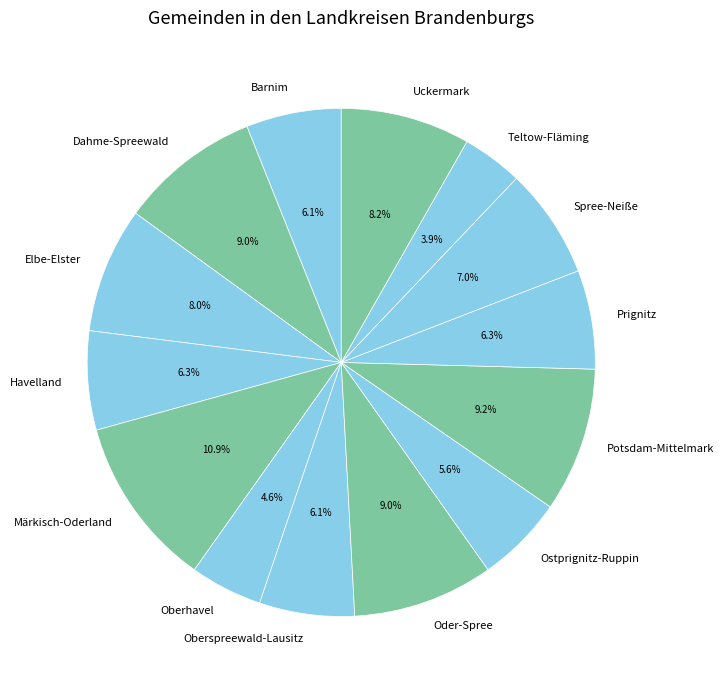

Is there a majority slice in this chart?

No